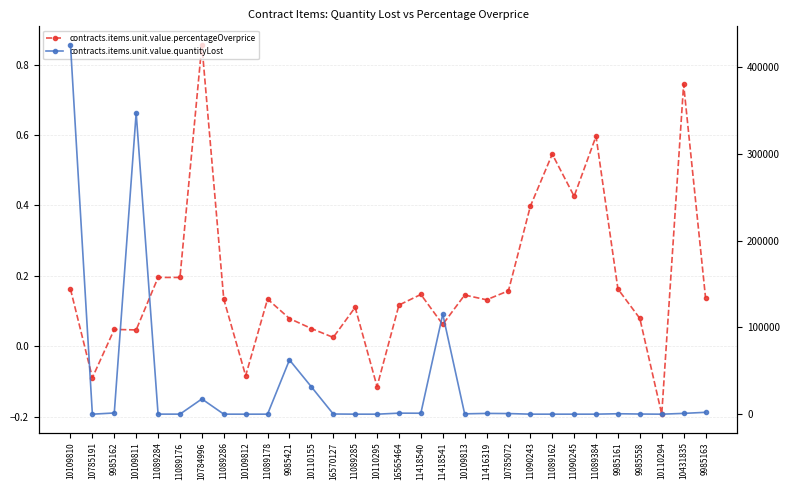

At which label is contracts.items.unit.value.percentageOverprice closest to 0?

16570127